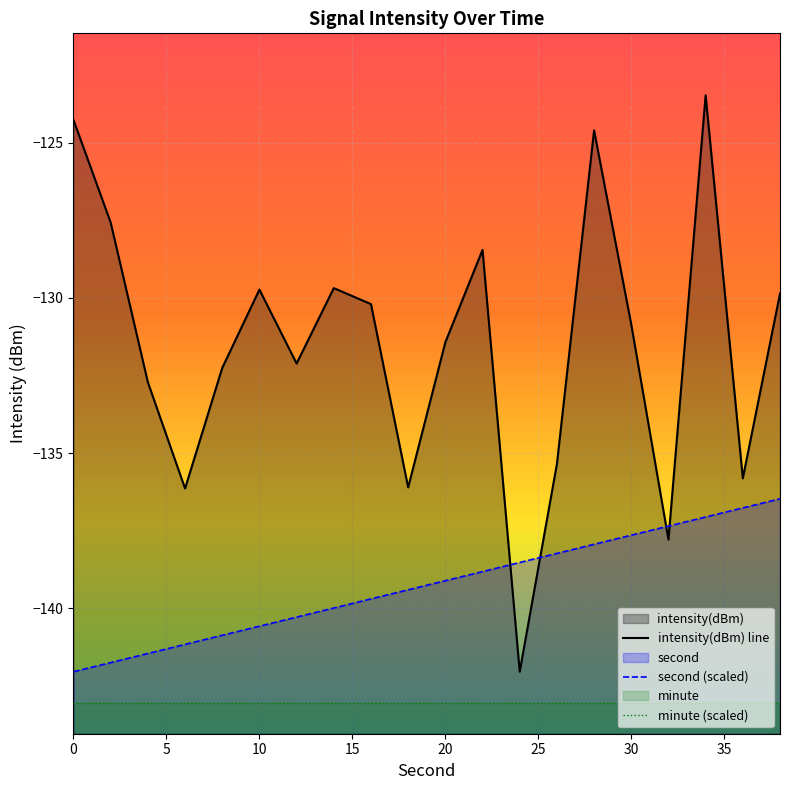

Reading left to right, list all the values displayed in this chart.

intensity(dBm) line: -124.3	-127.6	-132.7	-136.1	-132.3	-129.7	-132.1	-129.7	-130.2	-136.1	-131.4	-128.4	-142.1	-135.4	-124.6	-130.9	-137.8	-123.5	-135.8	-129.9
second (scaled): -142.1	-141.8	-141.5	-141.2	-140.9	-140.6	-140.3	-140.0	-139.7	-139.4	-139.1	-138.8	-138.5	-138.2	-137.9	-137.6	-137.4	-137.1	-136.8	-136.5
minute (scaled): -143.1	-143.1	-143.1	-143.1	-143.1	-143.1	-143.1	-143.1	-143.1	-143.1	-143.1	-143.1	-143.1	-143.1	-143.1	-143.1	-143.1	-143.1	-143.1	-143.1